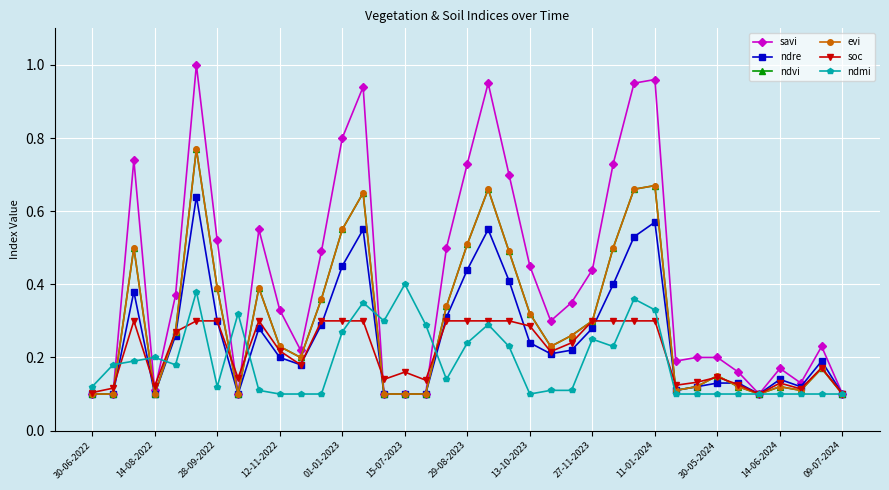

What are all the series names shown in the legend?

savi, ndre, ndvi, evi, soc, ndmi